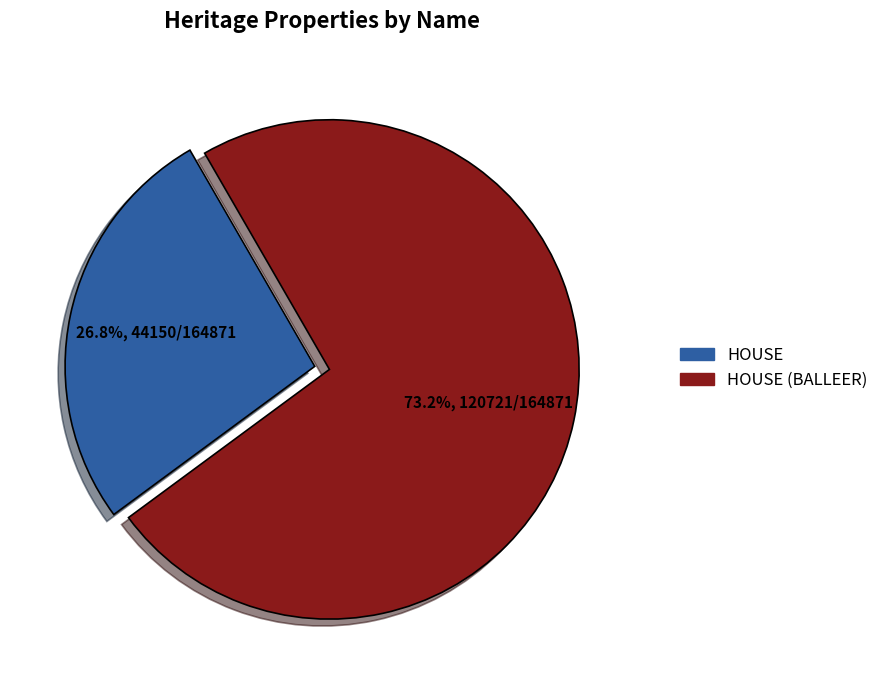

What is the ratio of the value at HOUSE (BALLEER) to the value at HOUSE?

2.7